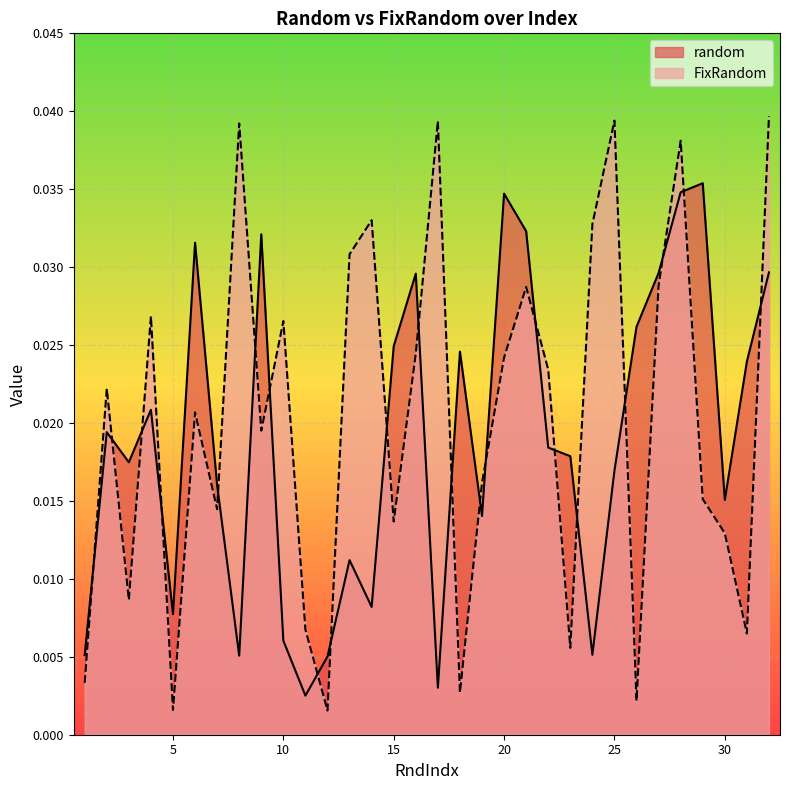

List the labels in order of FixRandom value, smallest first.

12, 5, 26, 18, 1, 23, 31, 11, 3, 30, 15, 7, 29, 19, 9, 6, 2, 22, 20, 16, 10, 4, 21, 27, 13, 24, 14, 28, 8, 17, 25, 32